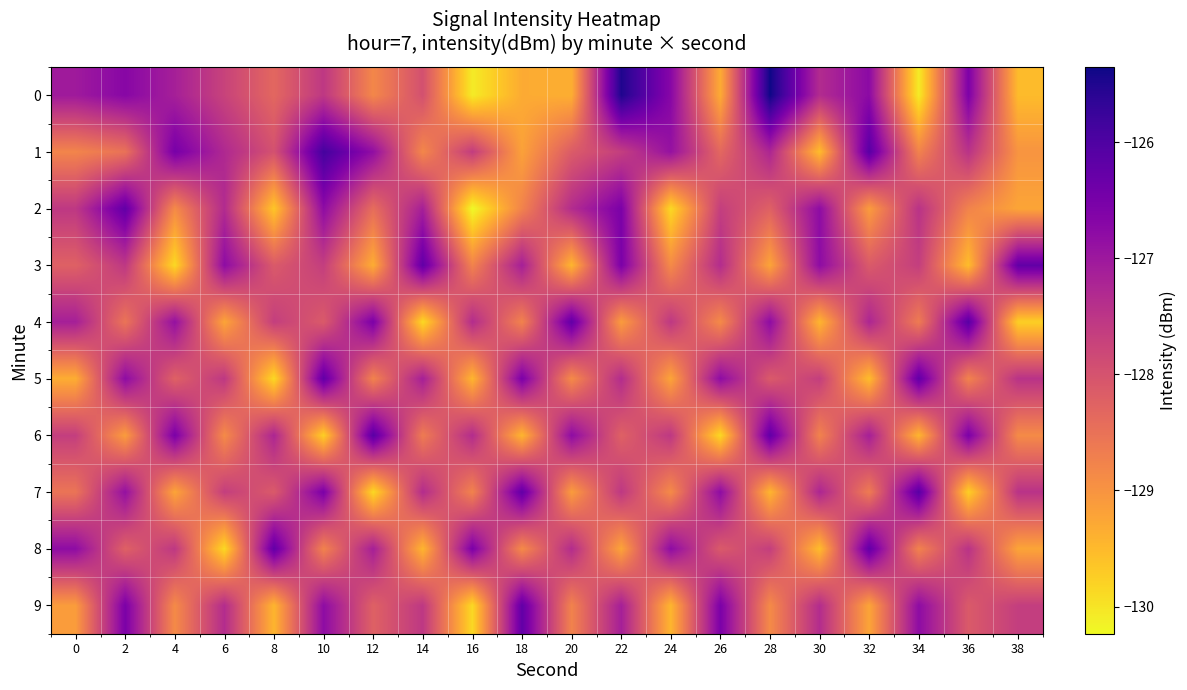

Reading left to right, list all the values displayed in this chart.

0: 0=-127.0	2=-126.7	4=-127.1	6=-127.7	8=-128.3	10=-127.5	12=-128.8	14=-128.0	16=-130.1	18=-129.3	20=-129.4	22=-125.5	24=-126.7	26=-129.3	28=-125.4	30=-127.3	32=-126.8	34=-130.1	36=-126.6	38=-129.5
1: 0=-128.8	2=-128.5	4=-126.5	6=-127.3	8=-128.0	10=-125.9	12=-126.8	14=-128.8	16=-127.6	18=-129.2	20=-128.1	22=-127.7	24=-126.9	26=-128.3	28=-127.2	30=-129.5	32=-126.1	34=-128.8	36=-127.5	38=-129.0
2: 0=-127.5	2=-126.2	4=-128.9	6=-127.3	8=-129.7	10=-126.8	12=-128.4	14=-127.1	16=-130.2	18=-128.8	20=-127.3	22=-126.5	24=-129.9	26=-127.7	28=-128.2	30=-126.8	32=-129.1	34=-127.5	36=-128.8	38=-129.2
3: 0=-128.2	2=-127.5	4=-129.9	6=-126.8	8=-128.1	10=-127.7	12=-129.3	14=-126.2	16=-128.8	18=-127.1	20=-129.5	22=-126.5	24=-128.9	26=-127.3	28=-129.2	30=-126.8	32=-128.1	34=-127.7	36=-129.5	38=-126.2
4: 0=-127.1	2=-128.5	4=-126.9	6=-129.2	8=-127.7	10=-128.1	12=-126.5	14=-129.9	16=-127.3	18=-128.8	20=-126.2	22=-129.1	24=-127.5	26=-128.9	28=-126.8	30=-129.5	32=-127.2	34=-128.7	36=-126.1	38=-129.8
5: 0=-129.3	2=-126.8	4=-128.2	6=-127.5	8=-129.9	10=-126.2	12=-128.8	14=-127.1	16=-129.5	18=-126.5	20=-128.9	22=-127.3	24=-129.2	26=-126.8	28=-128.1	30=-127.7	32=-129.5	34=-126.2	36=-128.8	38=-127.5
6: 0=-127.7	2=-129.1	4=-126.5	6=-128.9	8=-127.2	10=-129.8	12=-126.1	14=-128.7	16=-127.3	18=-129.5	20=-126.8	22=-128.2	24=-127.5	26=-129.9	28=-126.2	30=-128.8	32=-127.1	34=-129.5	36=-126.5	38=-128.9
7: 0=-128.5	2=-126.9	4=-129.2	6=-127.7	8=-128.1	10=-126.5	12=-129.9	14=-127.3	16=-128.8	18=-126.2	20=-129.1	22=-127.5	24=-128.9	26=-126.8	28=-129.5	30=-127.2	32=-128.7	34=-126.1	36=-129.8	38=-127.5
8: 0=-126.8	2=-128.2	4=-127.5	6=-129.9	8=-126.2	10=-128.8	12=-127.1	14=-129.5	16=-126.5	18=-128.9	20=-127.3	22=-129.2	24=-126.8	26=-128.1	28=-127.7	30=-129.5	32=-126.2	34=-128.8	36=-127.5	38=-129.2
9: 0=-129.1	2=-126.5	4=-128.9	6=-127.3	8=-129.5	10=-126.8	12=-128.2	14=-127.5	16=-129.9	18=-126.2	20=-128.8	22=-127.1	24=-129.5	26=-126.5	28=-128.9	30=-127.3	32=-129.2	34=-126.8	36=-128.1	38=-127.7